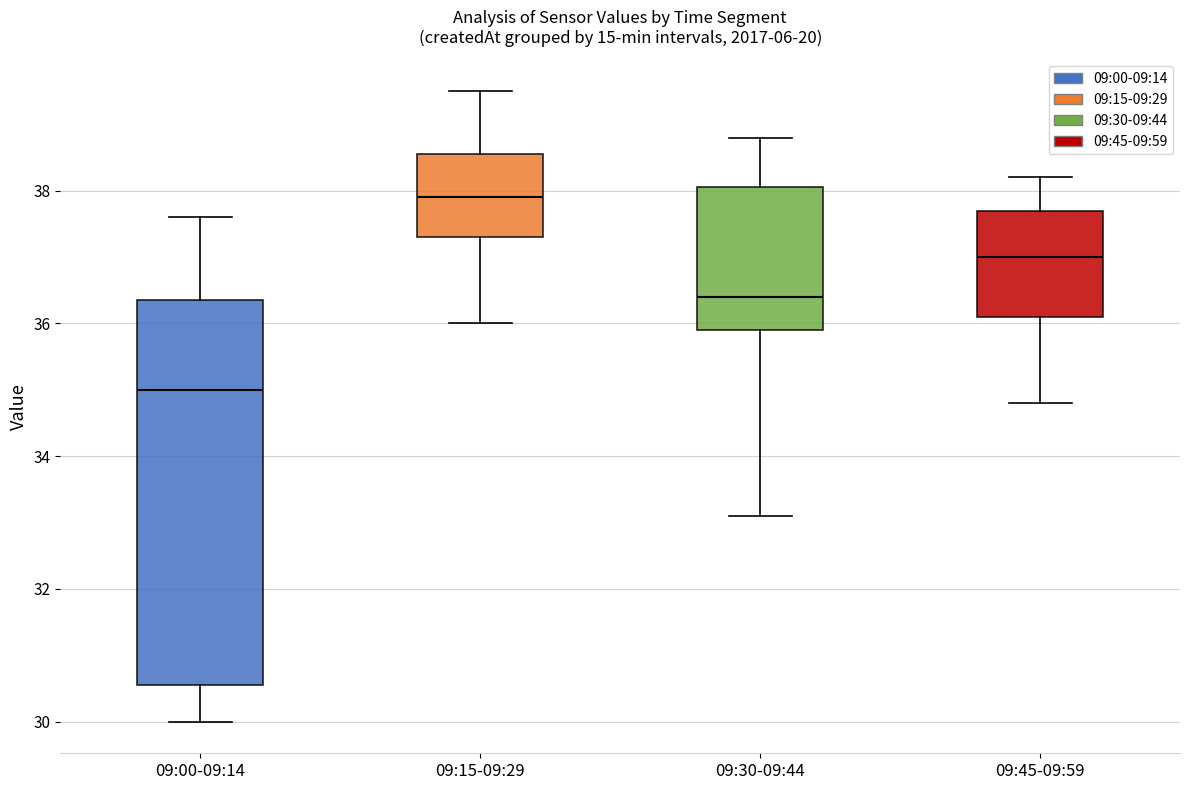

Comparing the boxes themselves (not the whiskers), which one is the tallest?

09:00-09:14